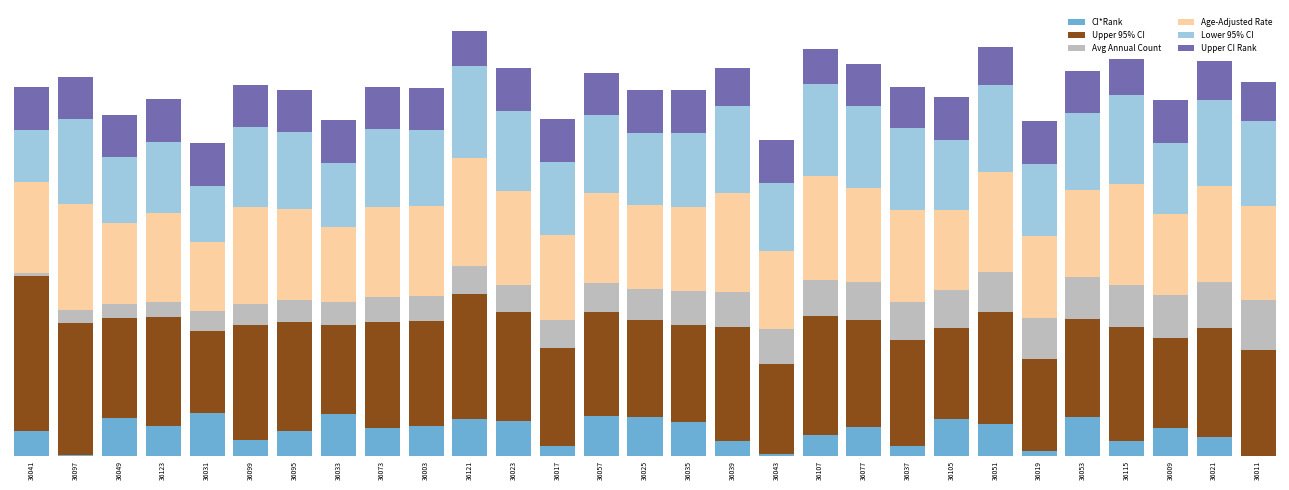

What is the label of the 8th bar from the right?

36105